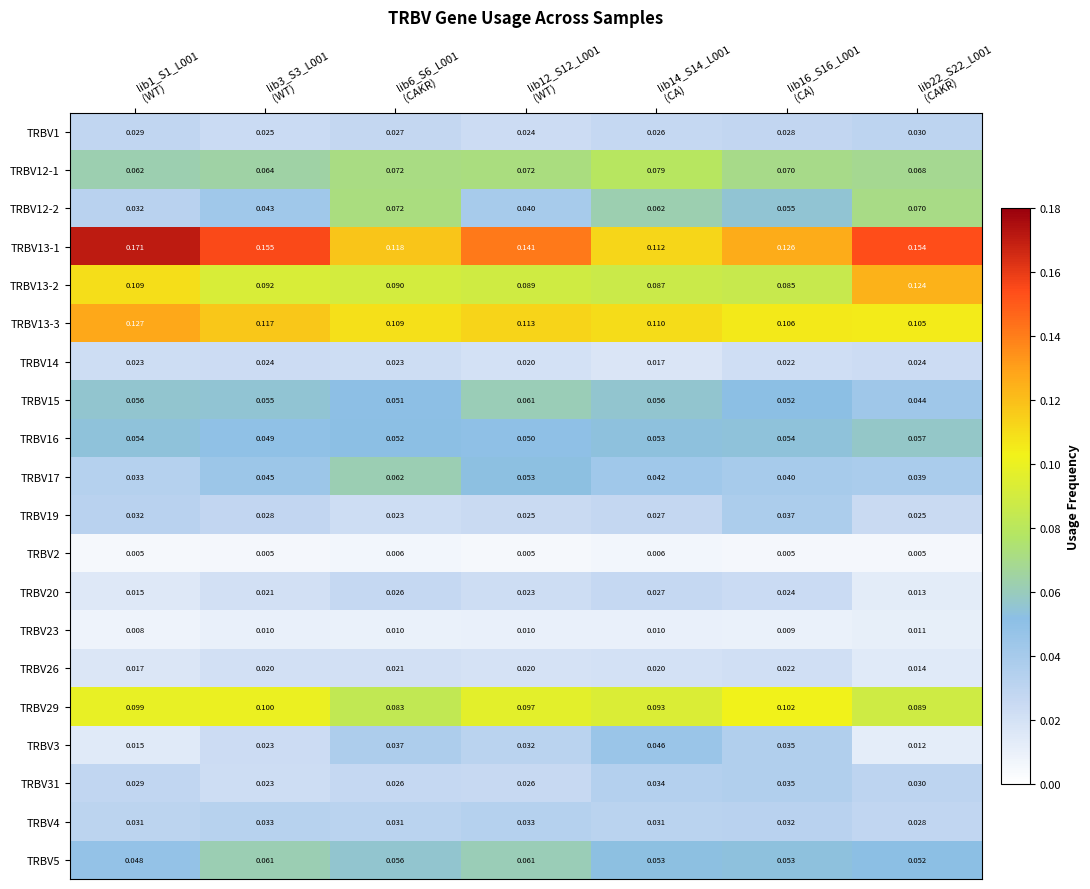

Between lib1_S1_L001
(WT) and lib12_S12_L001
(WT), which series saw the biggest shift?

TRBV13-1